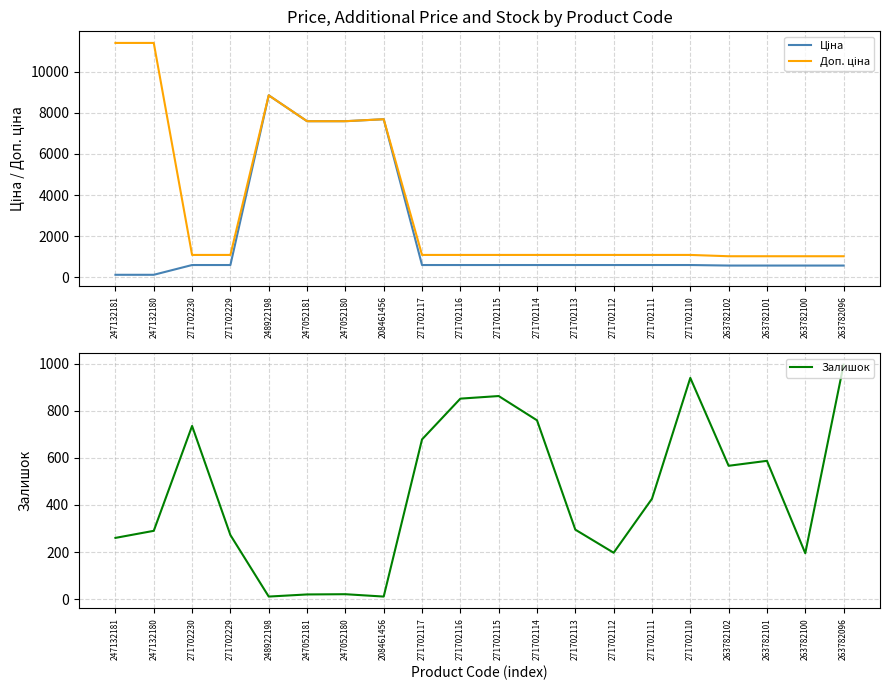

What is the difference between the highest and lowest values at 271702230?

491.7